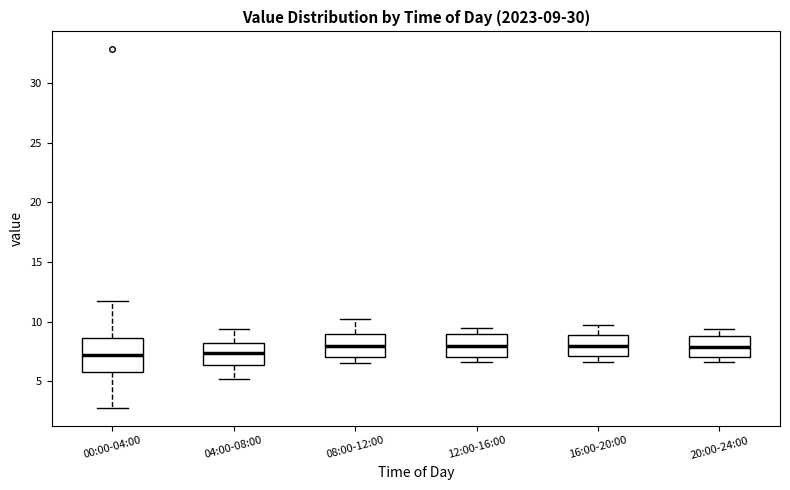

Which box is the tallest, from its lower edge to its upper edge?

00:00-04:00